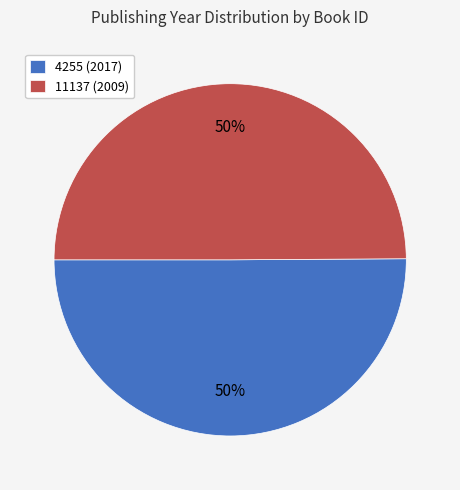

What is the ratio of the value at 11137 (2009) to the value at 4255 (2017)?

1.0